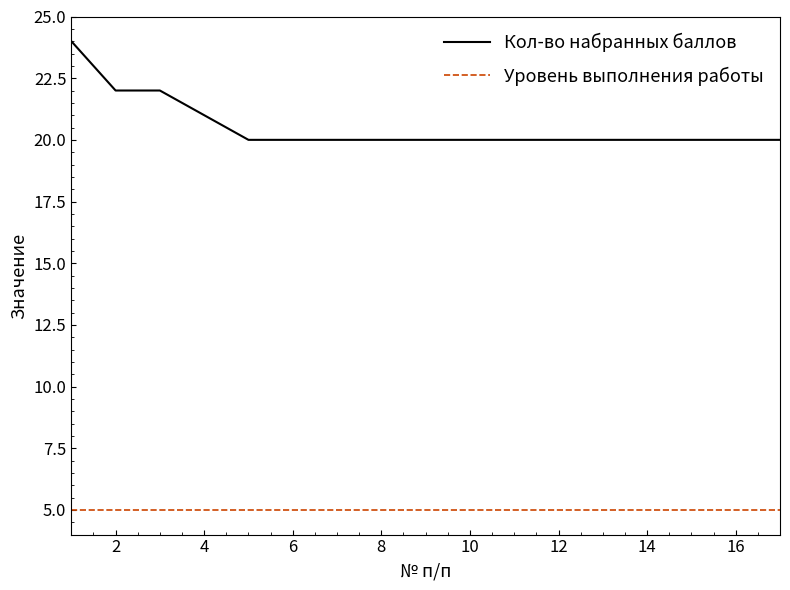

What is the minimum value shown in the chart?

5